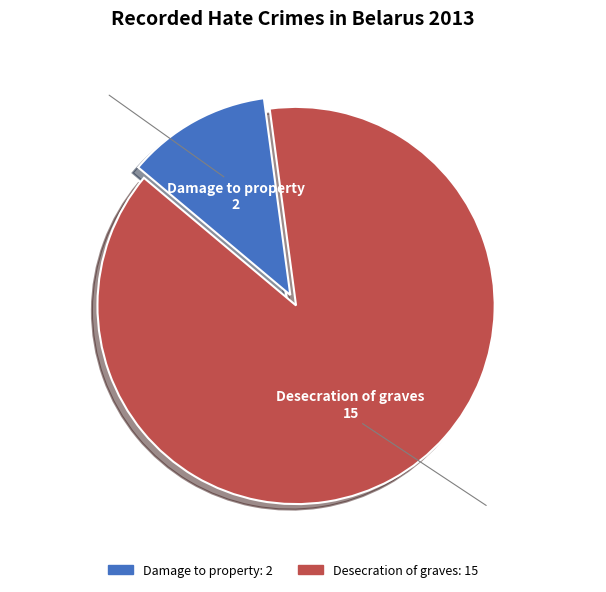

Approximately how many times larger is the value at Desecration of graves compared to Damage to property?

7.5